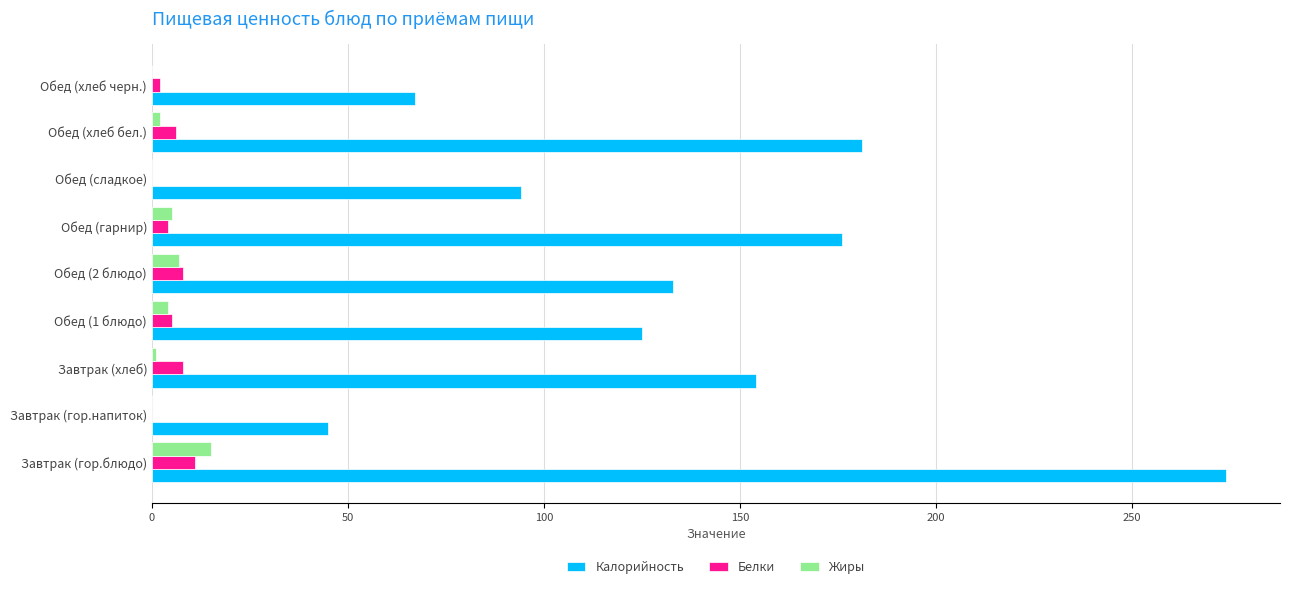

What is the greatest value displayed?

274